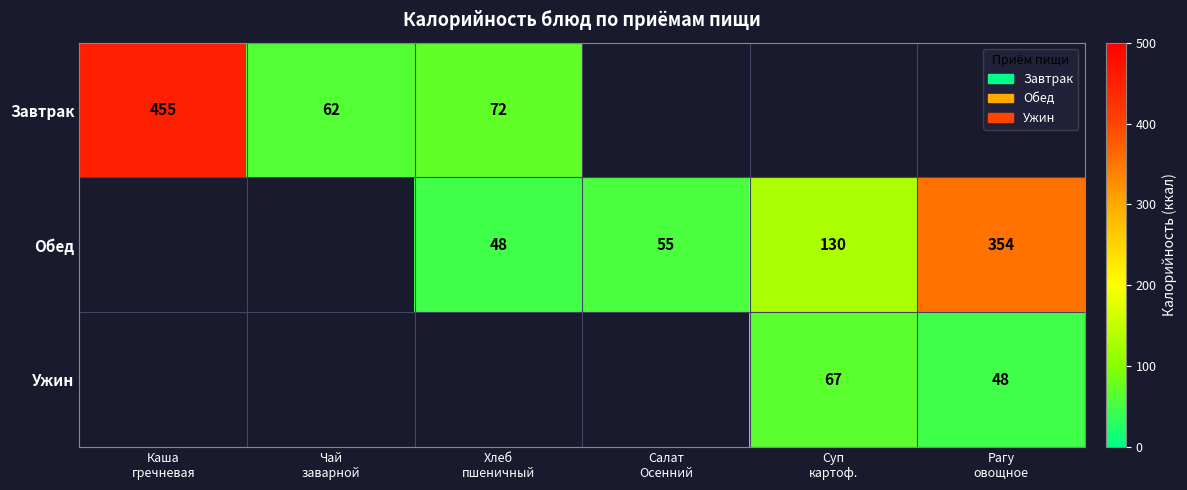

At which category does the chart reach its minimum across all series?

Хлеб
пшеничный